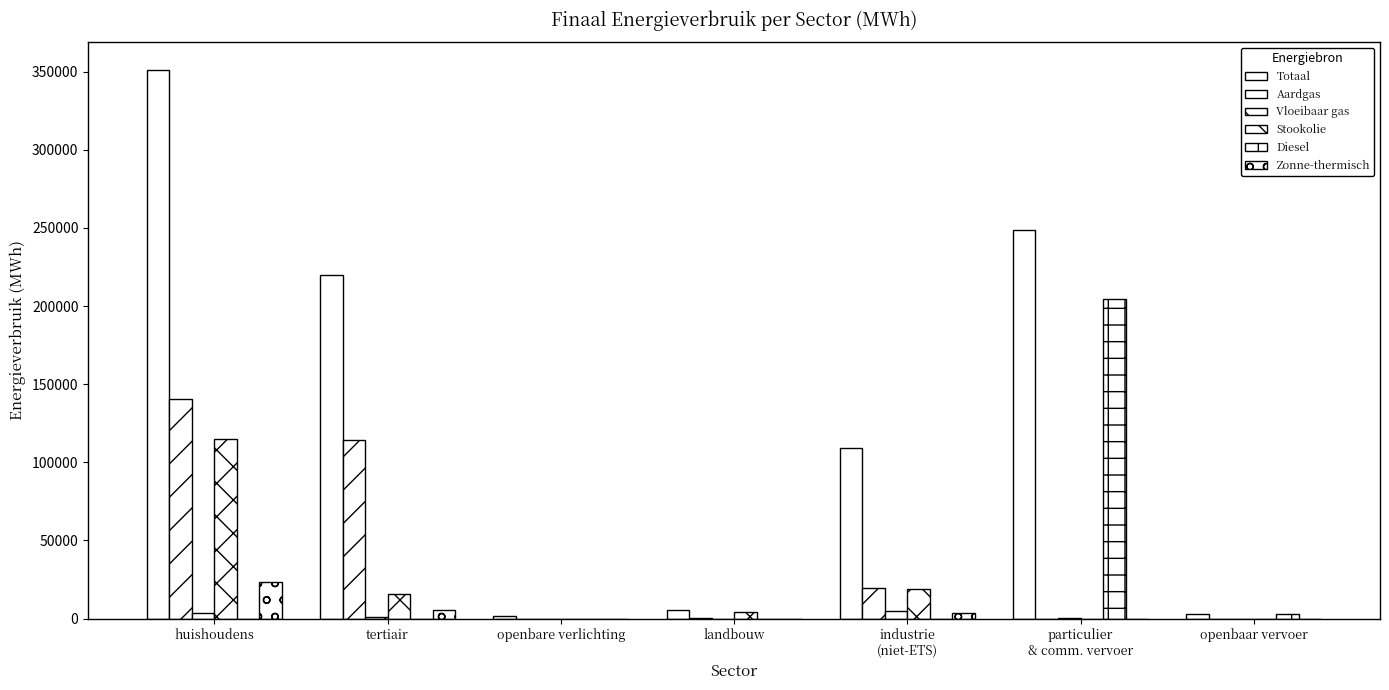

The value of Aardgas at landbouw is 103.6. True or false?

True